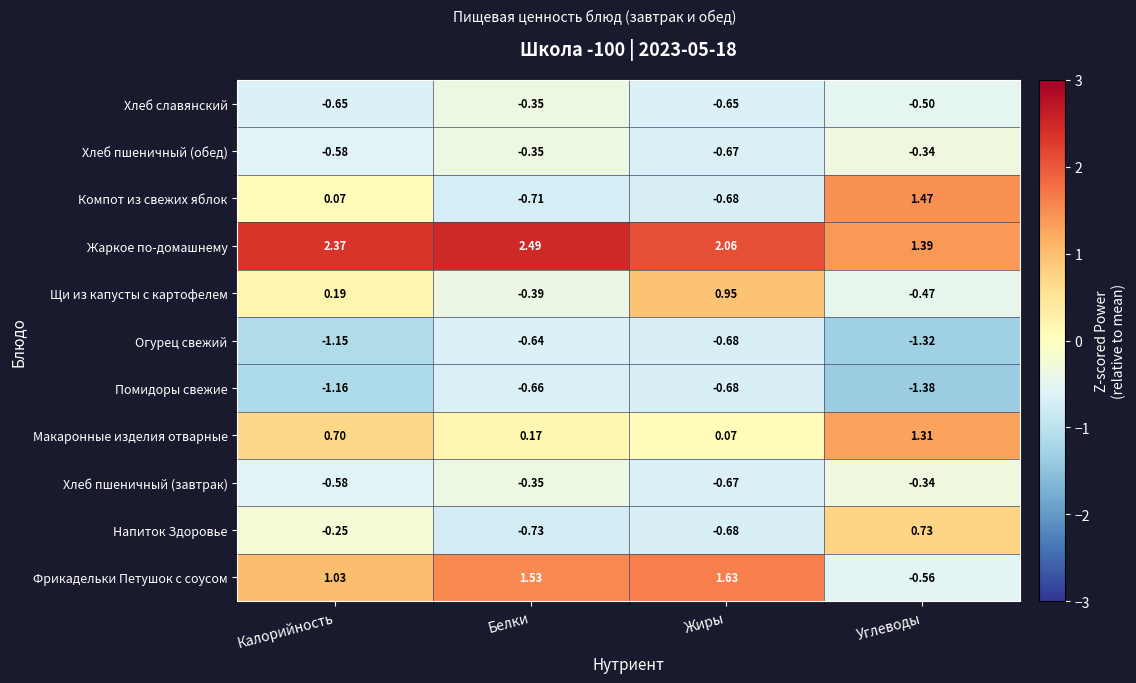

Where does the Щи из капусты с картофелем series first go above 0?

Калорийность